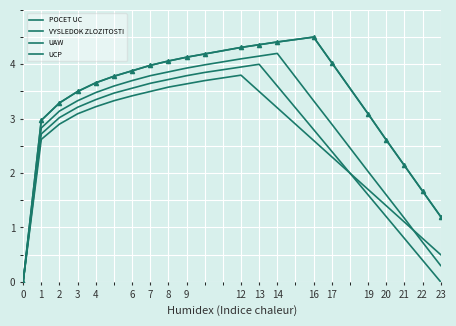

How many series are shown in this chart?

4